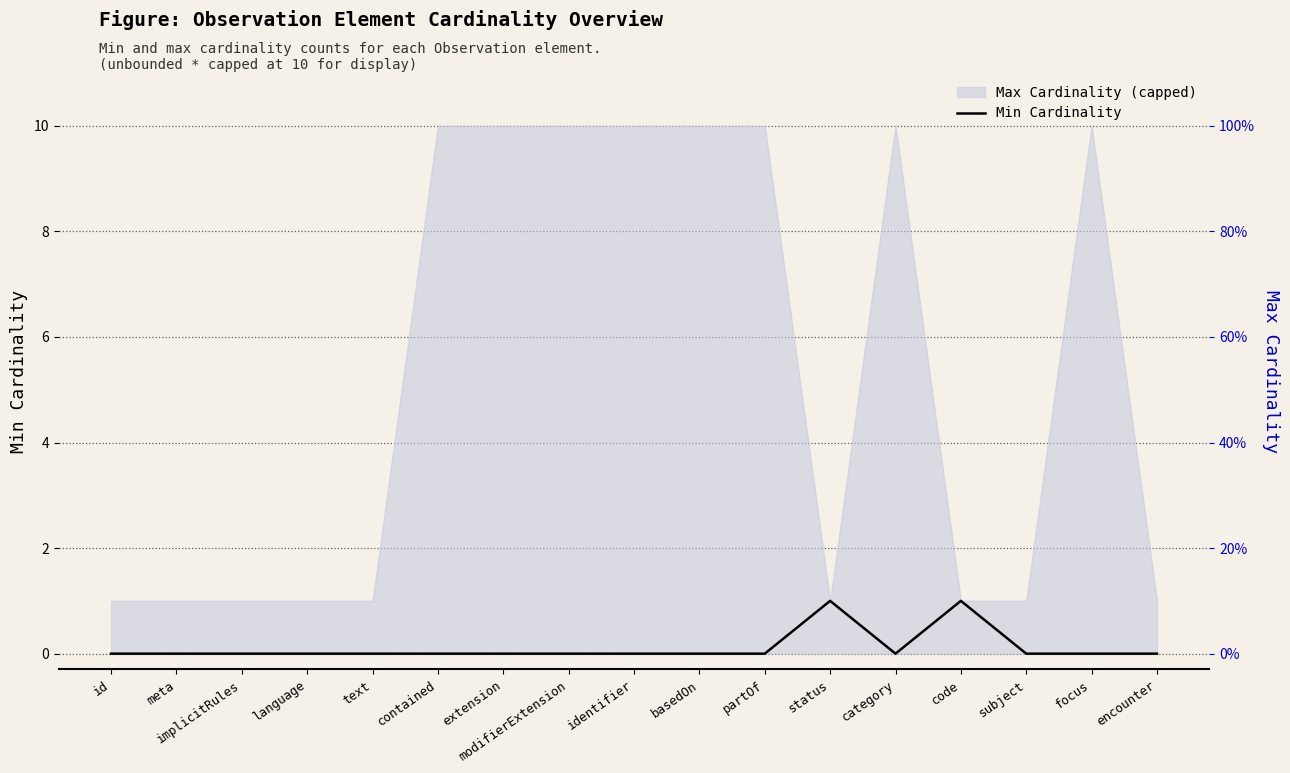

What is the approximate value at status?

1